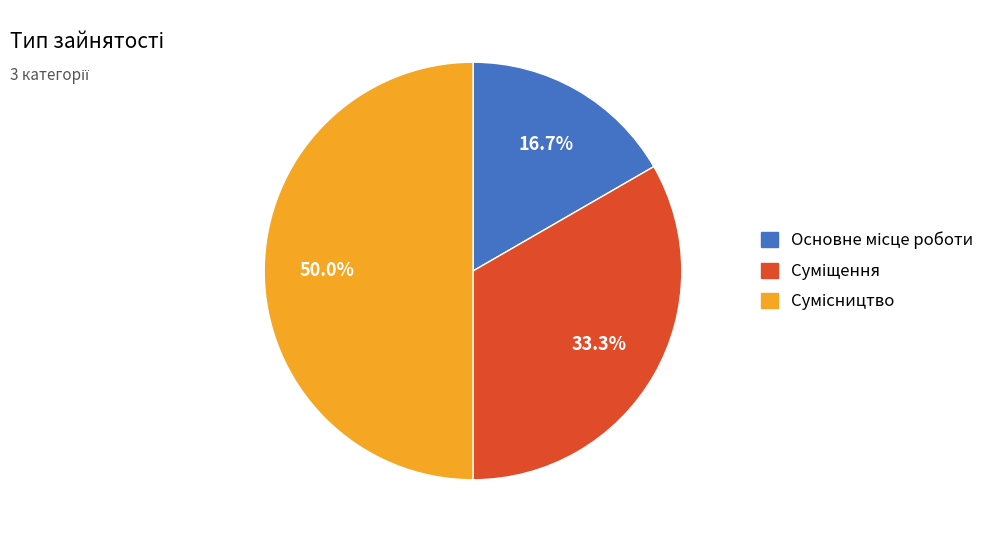

Rank the categories by value from highest to lowest.

Сумісництво, Суміщення, Основне місце роботи